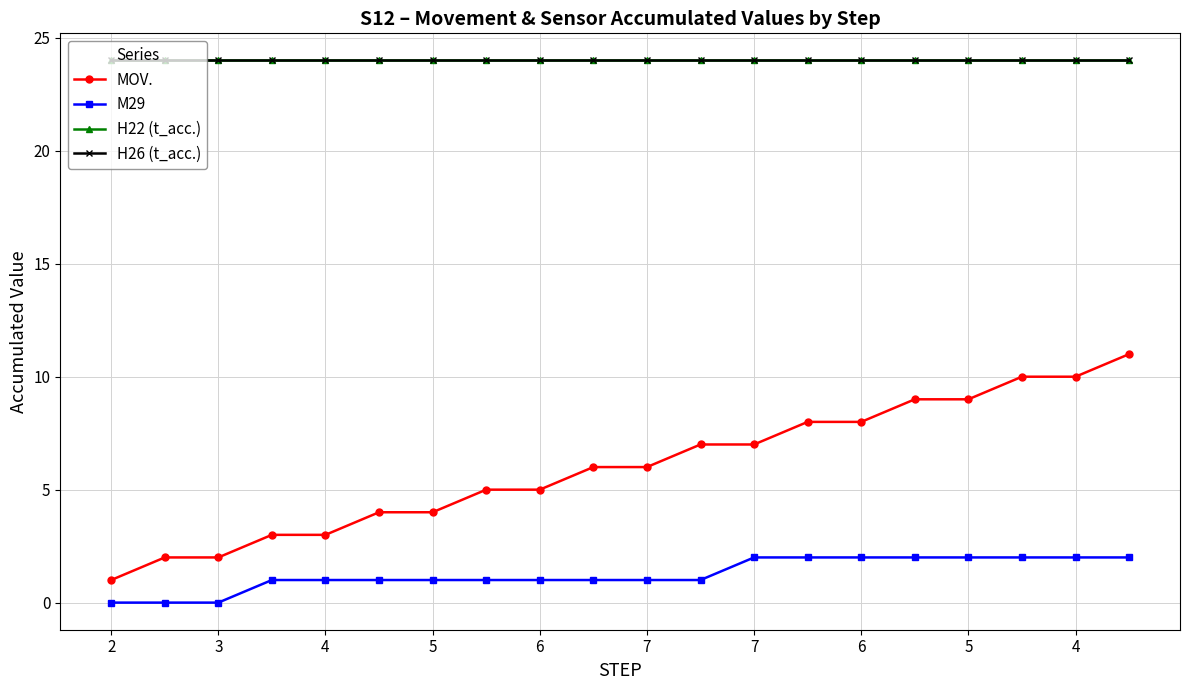

At how many categories does at least one series exceed 15?

20